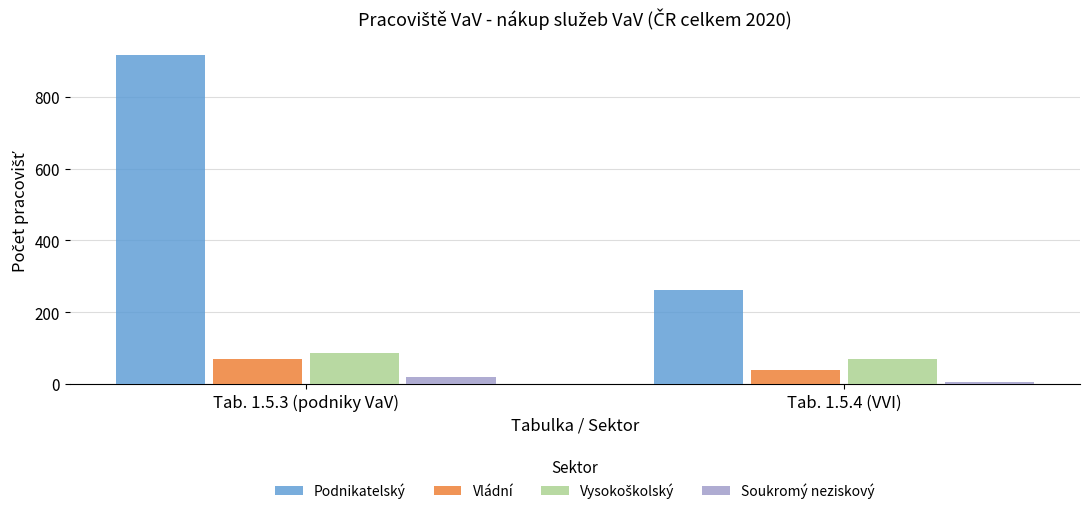

Which category has the highest value in the Vládní series?

Tab. 1.5.3 (podniky VaV)